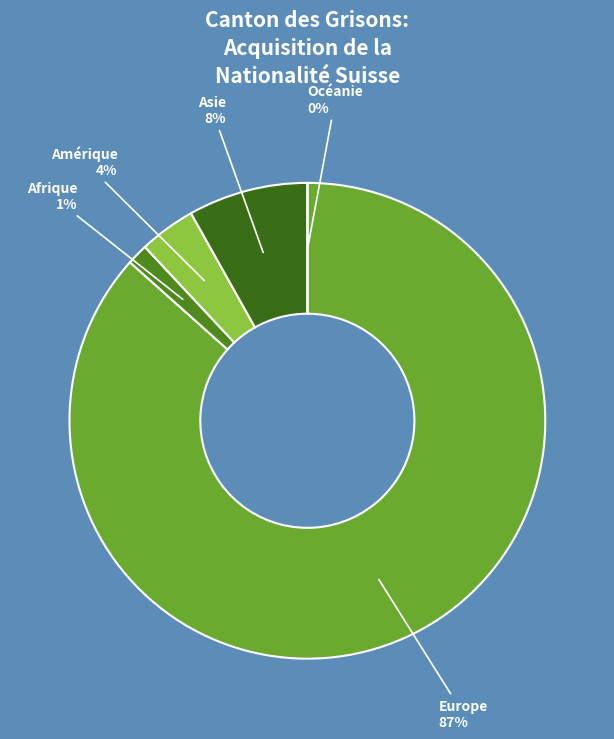

Rank the categories by value from lowest to highest.

Océanie, Afrique, Amérique, Asie, Europe